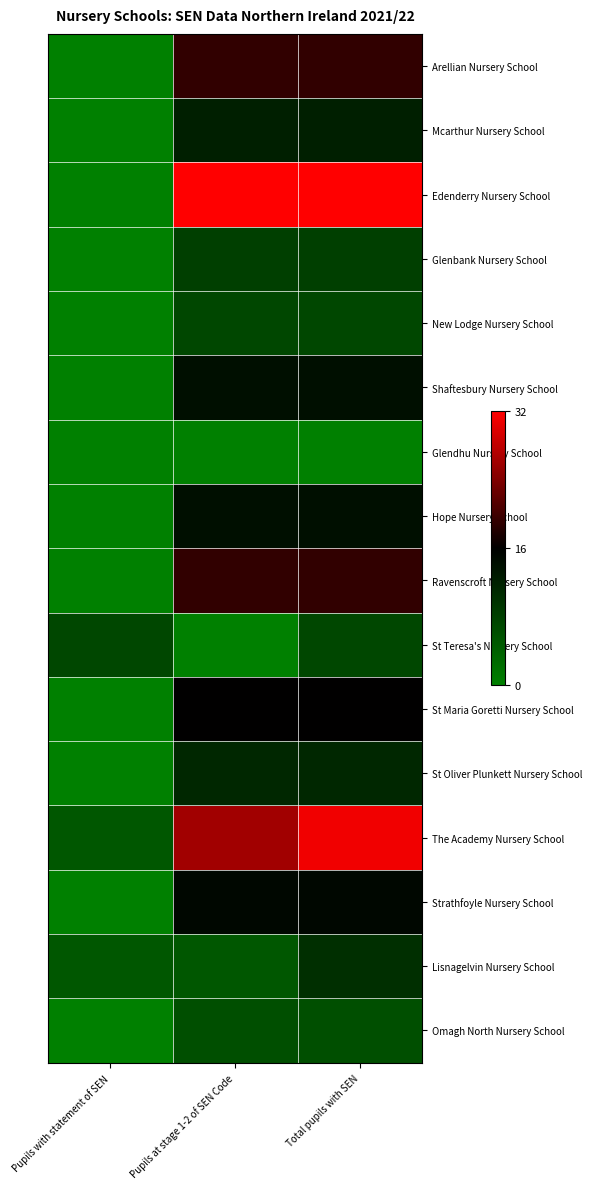

Reading left to right, list all the values displayed in this chart.

Arellian Nursery School: Pupils with statement of SEN=0	Pupils at stage 1-2 of SEN Code=19	Total pupils with SEN=19
Mcarthur Nursery School: Pupils with statement of SEN=0	Pupils at stage 1-2 of SEN Code=12	Total pupils with SEN=12
Edenderry Nursery School: Pupils with statement of SEN=0	Pupils at stage 1-2 of SEN Code=32	Total pupils with SEN=32
Glenbank Nursery School: Pupils with statement of SEN=0	Pupils at stage 1-2 of SEN Code=8	Total pupils with SEN=8
New Lodge Nursery School: Pupils with statement of SEN=0	Pupils at stage 1-2 of SEN Code=7	Total pupils with SEN=7
Shaftesbury Nursery School: Pupils with statement of SEN=0	Pupils at stage 1-2 of SEN Code=14	Total pupils with SEN=14
Glendhu Nursery School: Pupils with statement of SEN=0	Pupils at stage 1-2 of SEN Code=0	Total pupils with SEN=0
Hope Nursery School: Pupils with statement of SEN=0	Pupils at stage 1-2 of SEN Code=14	Total pupils with SEN=14
Ravenscroft Nursery School: Pupils with statement of SEN=0	Pupils at stage 1-2 of SEN Code=19	Total pupils with SEN=19
St Teresa's Nursery School: Pupils with statement of SEN=7	Pupils at stage 1-2 of SEN Code=0	Total pupils with SEN=7
St Maria Goretti Nursery School: Pupils with statement of SEN=0	Pupils at stage 1-2 of SEN Code=16	Total pupils with SEN=16
St Oliver Plunkett Nursery School: Pupils with statement of SEN=0	Pupils at stage 1-2 of SEN Code=11	Total pupils with SEN=11
The Academy Nursery School: Pupils with statement of SEN=5	Pupils at stage 1-2 of SEN Code=26	Total pupils with SEN=31
Strathfoyle Nursery School: Pupils with statement of SEN=0	Pupils at stage 1-2 of SEN Code=15	Total pupils with SEN=15
Lisnagelvin Nursery School: Pupils with statement of SEN=5	Pupils at stage 1-2 of SEN Code=5	Total pupils with SEN=10
Omagh North Nursery School: Pupils with statement of SEN=0	Pupils at stage 1-2 of SEN Code=6	Total pupils with SEN=6